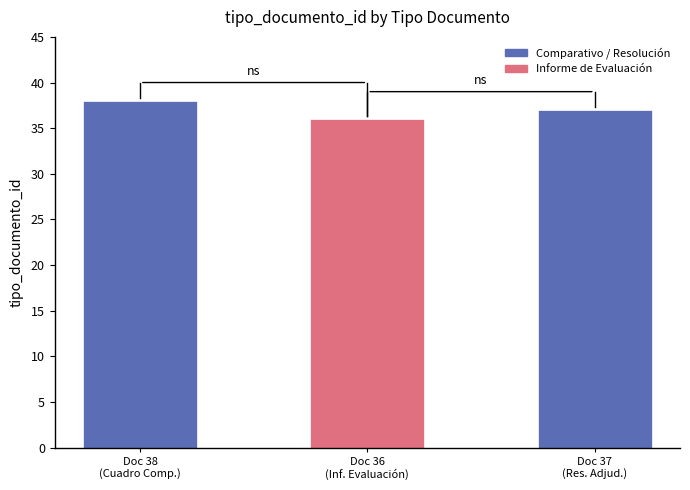

What is the difference between the values at Doc 38
(Cuadro Comp.) and Doc 36
(Inf. Evaluación)?

2